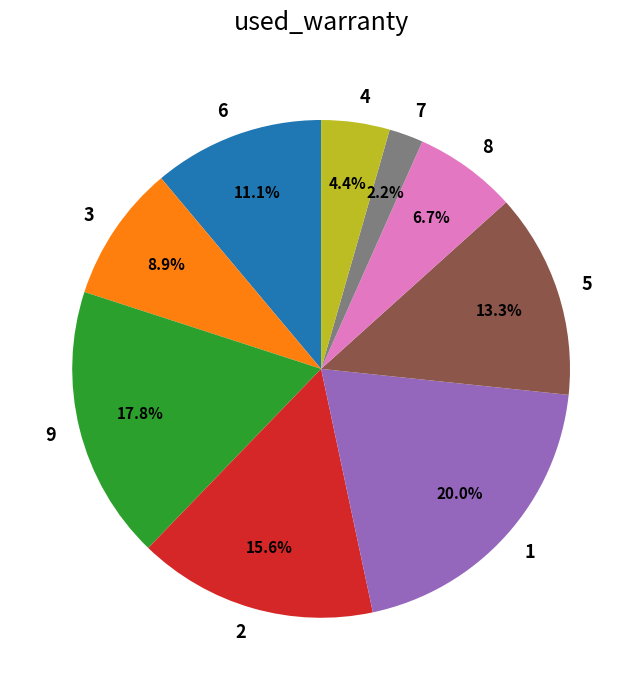

The 4 slice represents 12% of the pie. True or false?

False